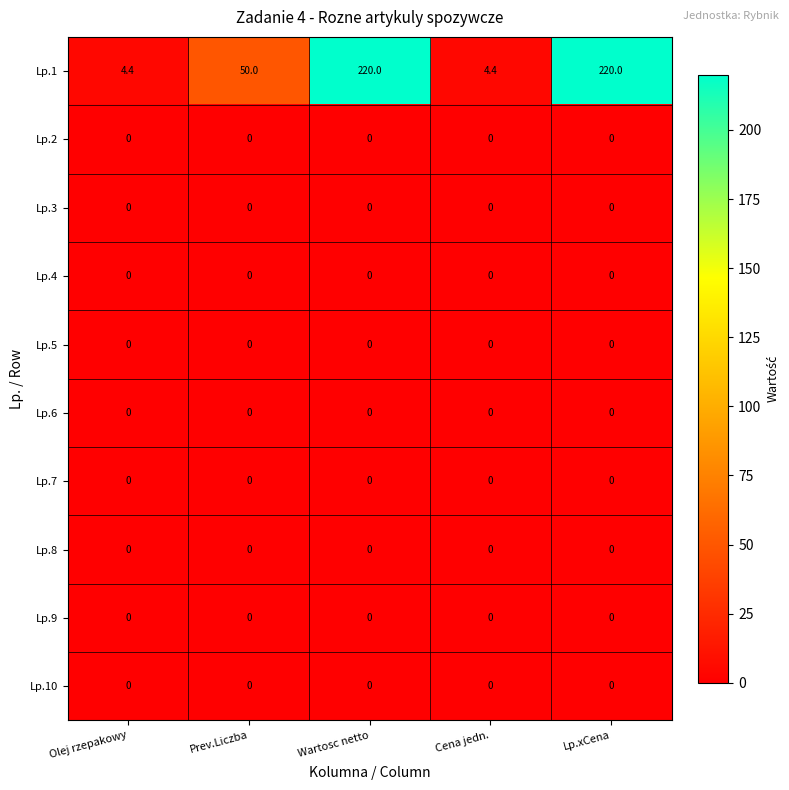

At how many categories does at least one series exceed 12?

3